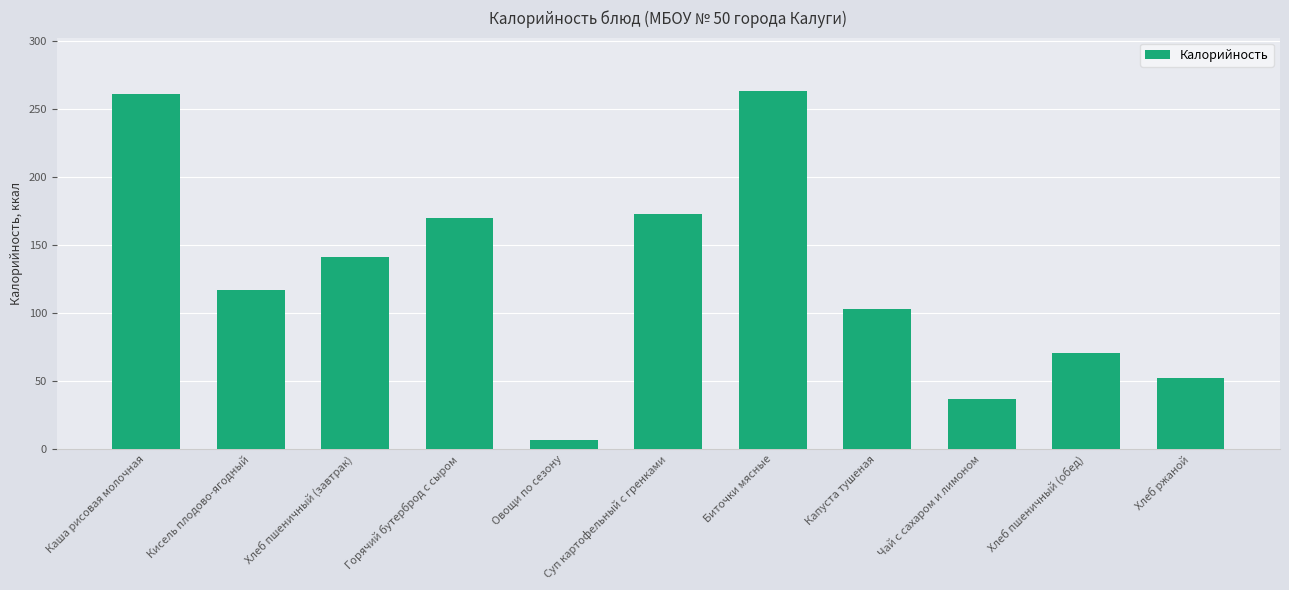

What is the change in value from Овощи по сезону to Хлеб пшеничный (обед)?

+63.9